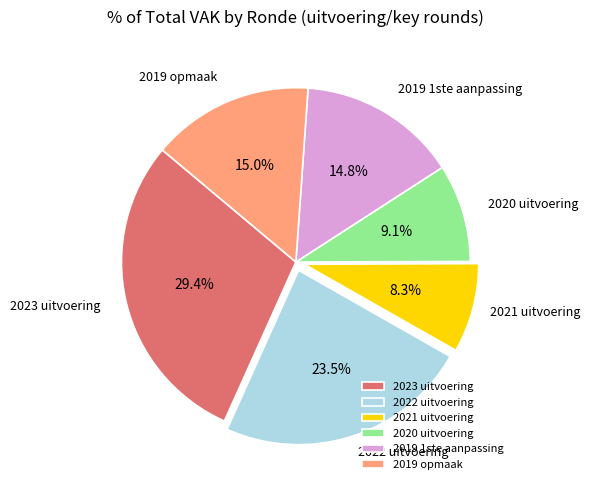

Is 2021 uitvoering the majority of the pie?

No